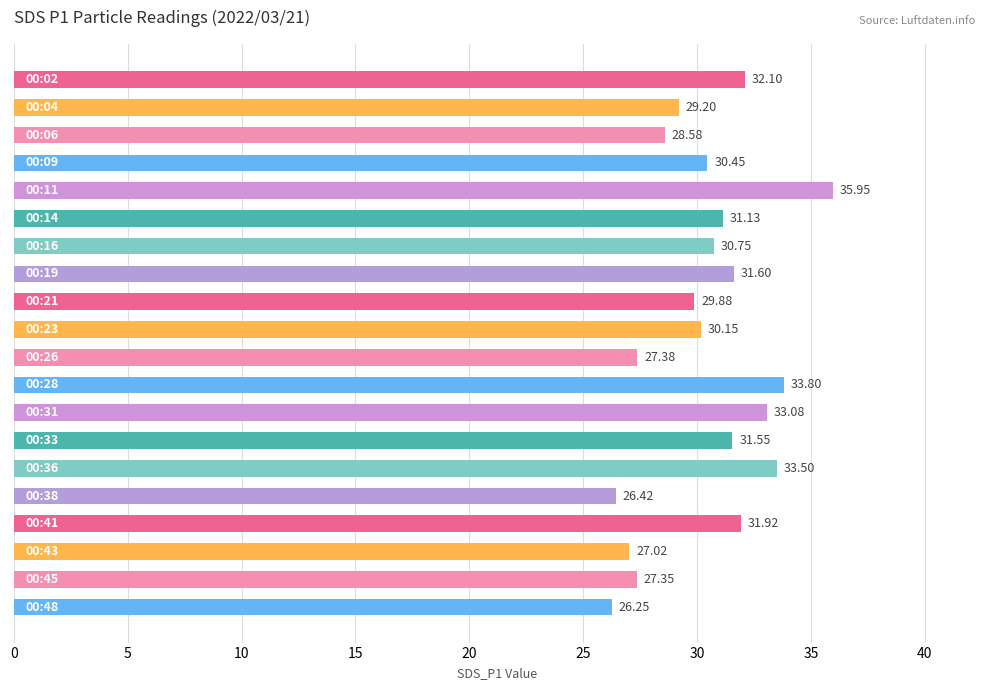

What is the sum of all values?

608.1